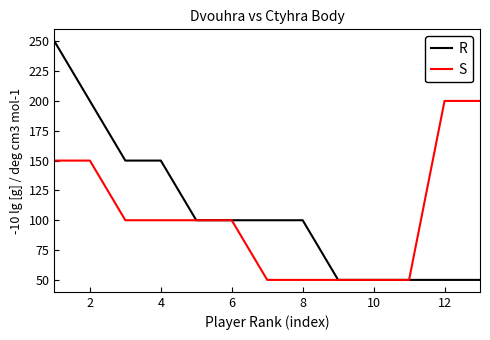

What is the minimum value for R?

50